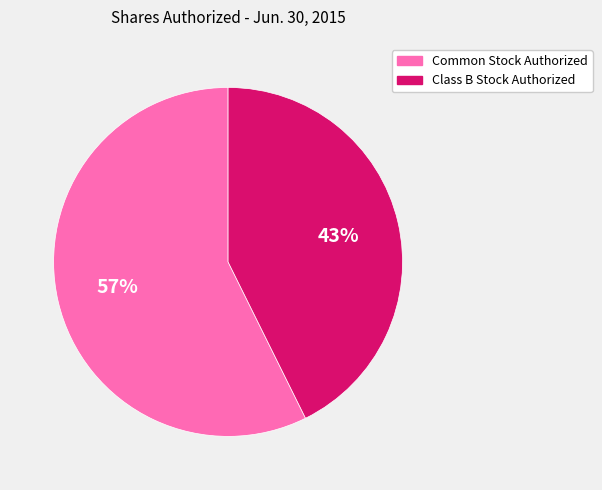

Which has a higher value, Class B Stock Authorized or Common Stock Authorized?

Common Stock Authorized